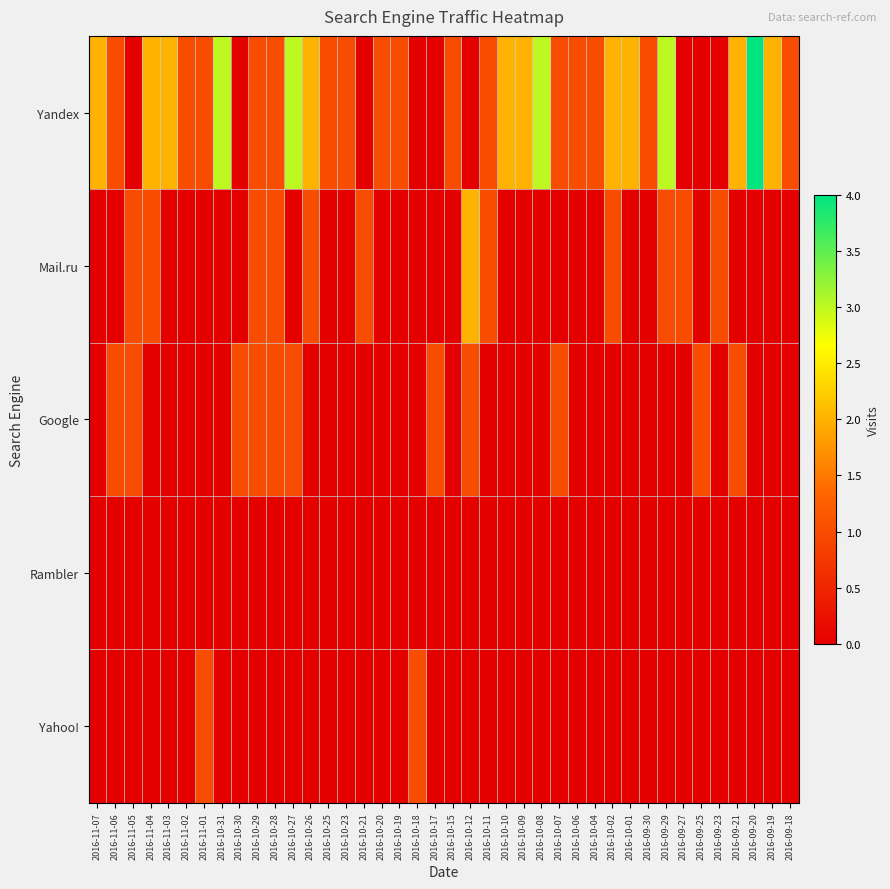

Which category has the lowest value across all series?

2016-11-05